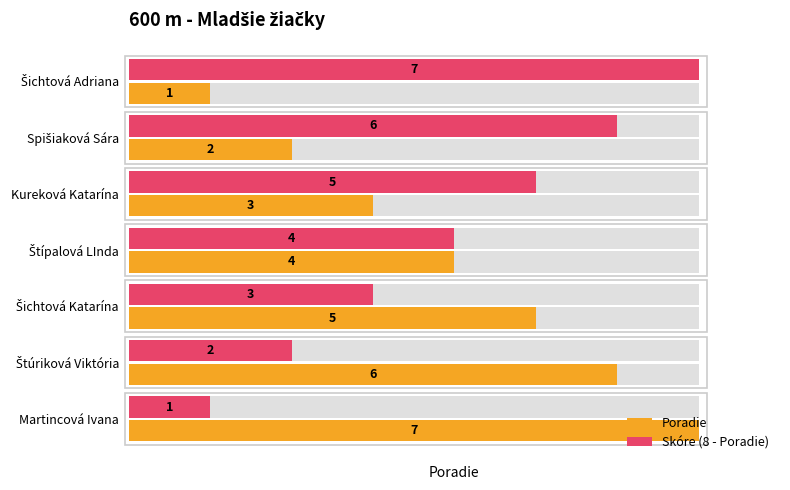

What is the total value across all series at Martincová Ivana?

8